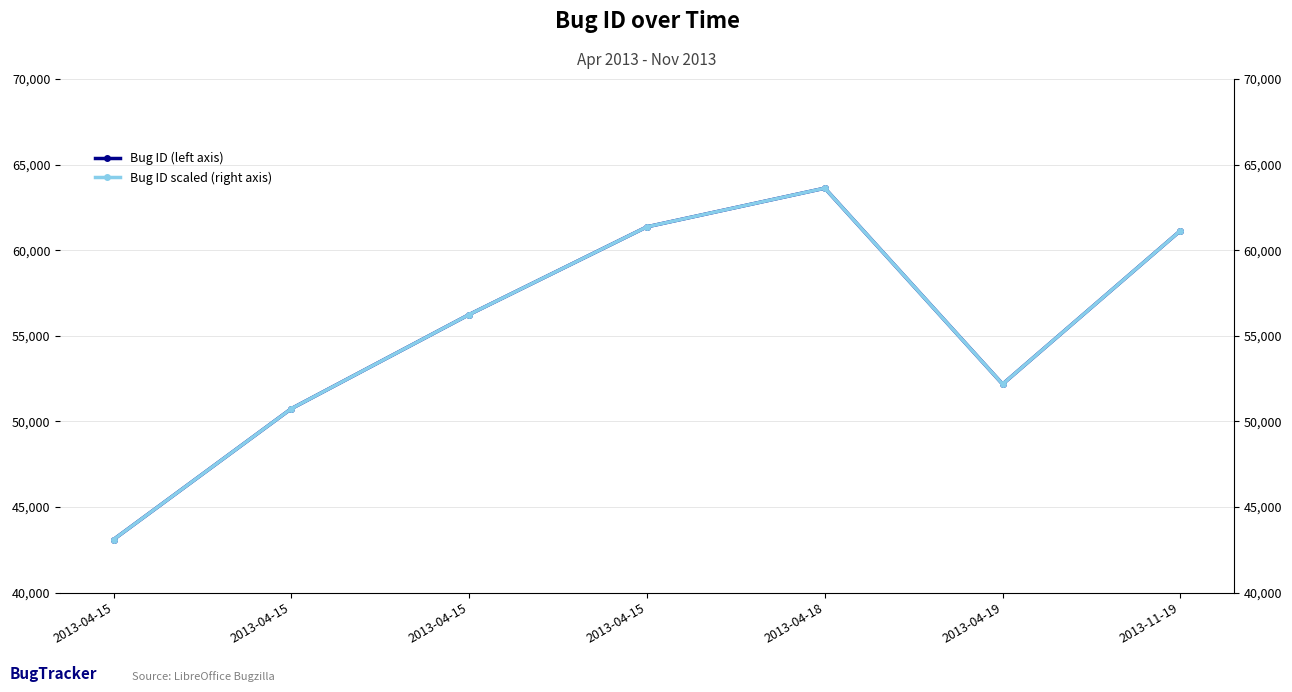

What is the label of the 1st point from the left?

2013-04-15